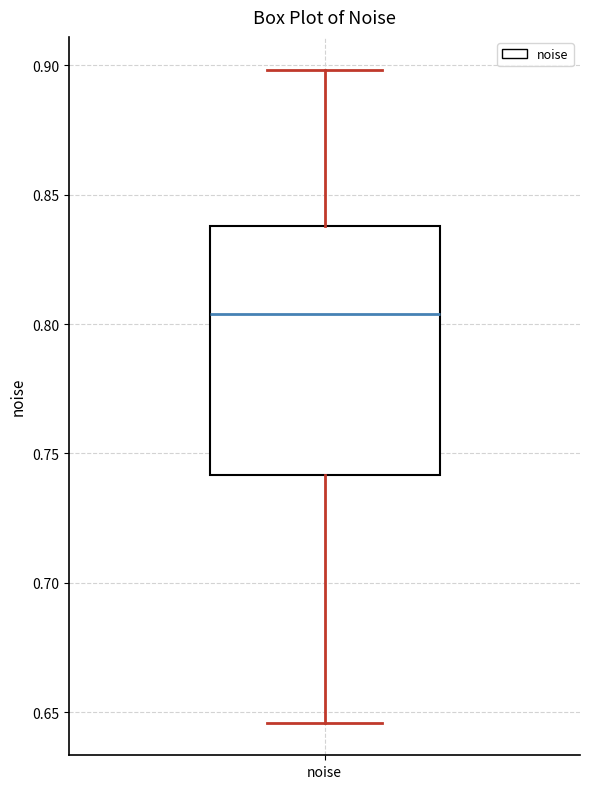

Transcribe this box plot: give where the median line is, the range the box spans, and where the two whiskers end, as read against the y-axis. The values are not printed on the chart, so give them approximately, as read against the axis.

median 0.805, box 0.740 to 0.840, whiskers 0.645 to 0.900